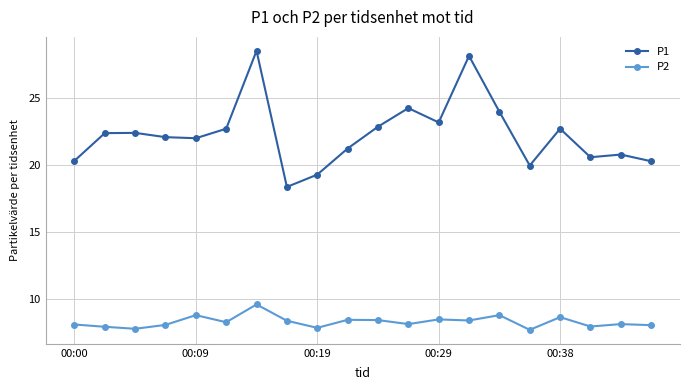

True or false: P1 and P2 intersect in this chart.

False